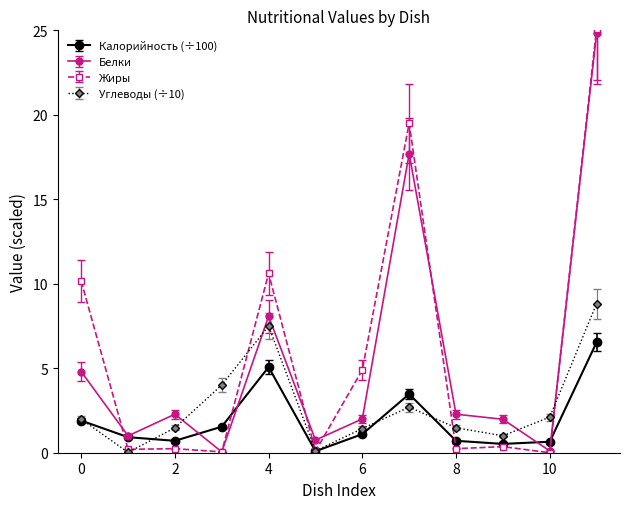

After their last crossing, which series has the higher values: Углеводы (÷10) or Белки?

Белки